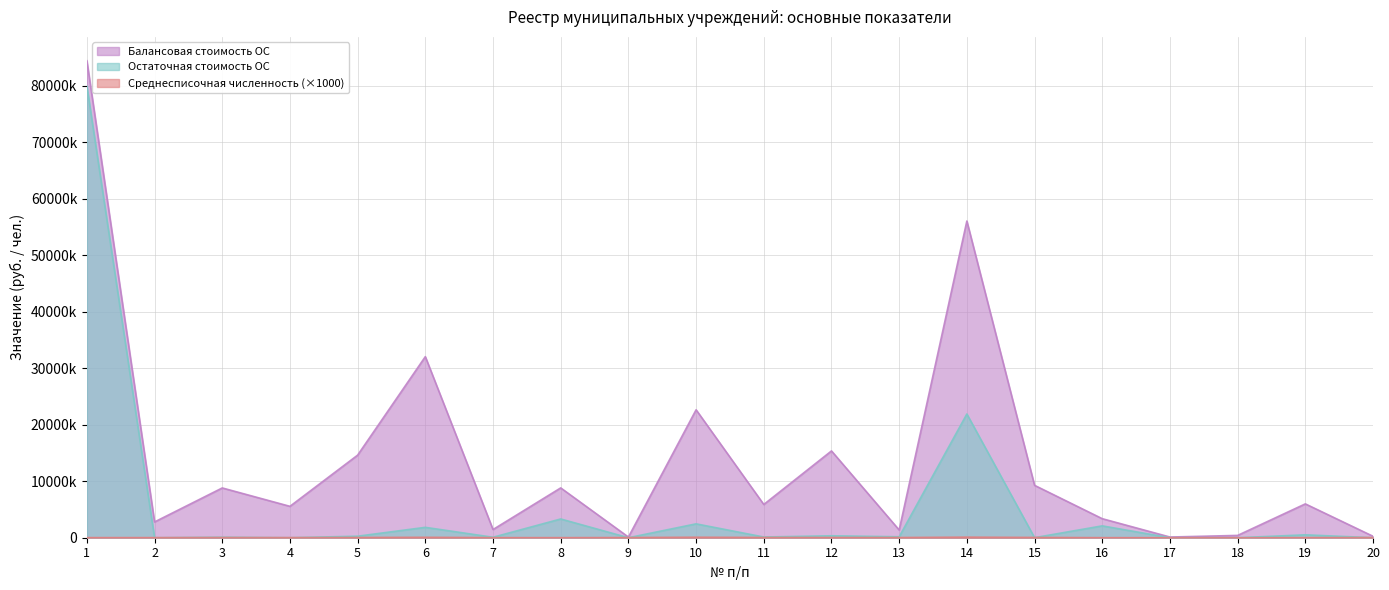

Where is the first local maximum for Балансовая стоимость ОС?

3